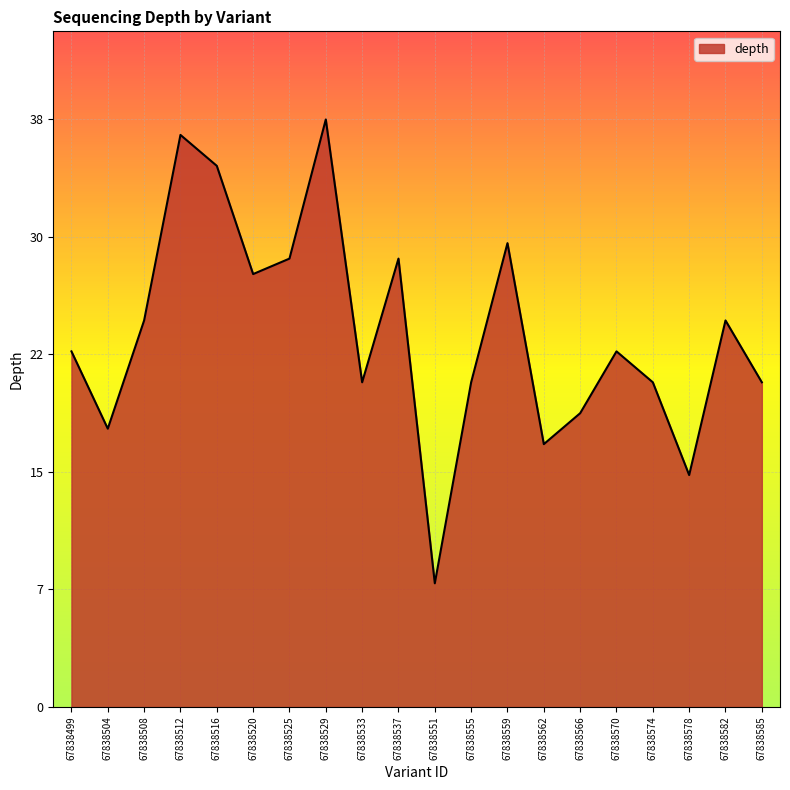

What is the change in value from 67838551 to 67838578?

+7